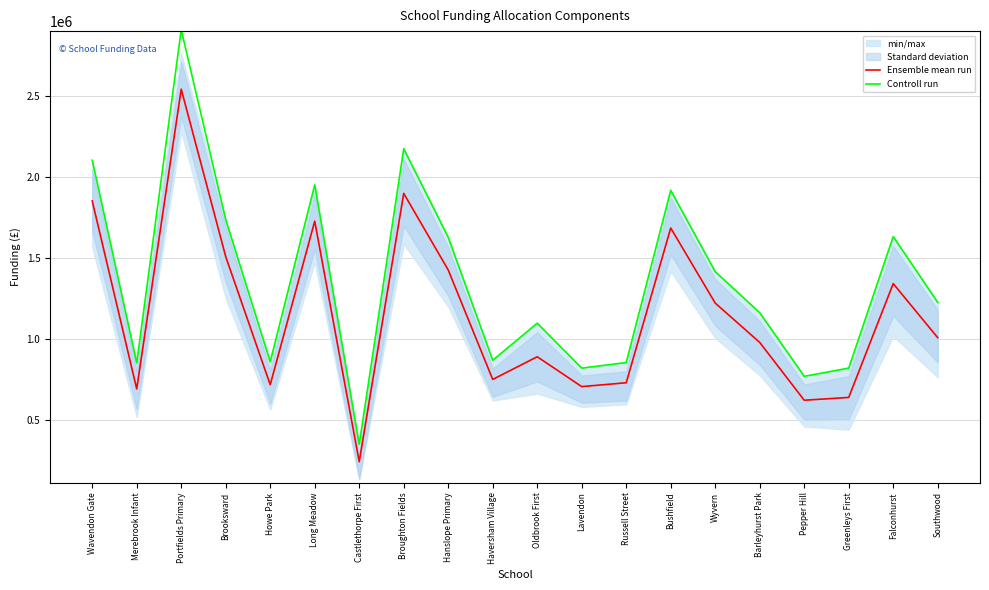

Reading right to left, extract all data points from this chart.

Ensemble mean run: Southwood=1009159.6	Falconhurst=1343461.2	Greenleys First=639849.3	Pepper Hill=622622.3	Barleyhurst Park=979865.3	Wyvern=1222872.6	Bushfield=1686991.1	Russell Street=730606.7	Lavendon=706803.0	Oldbrook First=891325.1	Haversham Village=751118.1	Hanslope Primary=1427487.5	Broughton Fields=1901044.6	Castlethorpe First=242344.8	Long Meadow=1729313.4	Howe Park=718407.6	Brooksward=1510056.9	Portfields Primary=2545184.8	Merebrook Infant=692454.4	Wavendon Gate=1854362.5
Controll run: Southwood=1227530.0	Falconhurst=1633905.8	Greenleys First=821225.5	Pepper Hill=770373.6	Barleyhurst Park=1163522.9	Wyvern=1417146.7	Bushfield=1919537.1	Russell Street=855596.2	Lavendon=821035.9	Oldbrook First=1098730.7	Haversham Village=869469.0	Hanslope Primary=1629211.1	Broughton Fields=2177094.6	Castlethorpe First=349678.0	Long Meadow=1953923.9	Howe Park=860472.0	Brooksward=1738742.7	Portfields Primary=2912543.4	Merebrook Infant=853005.1	Wavendon Gate=2105962.9